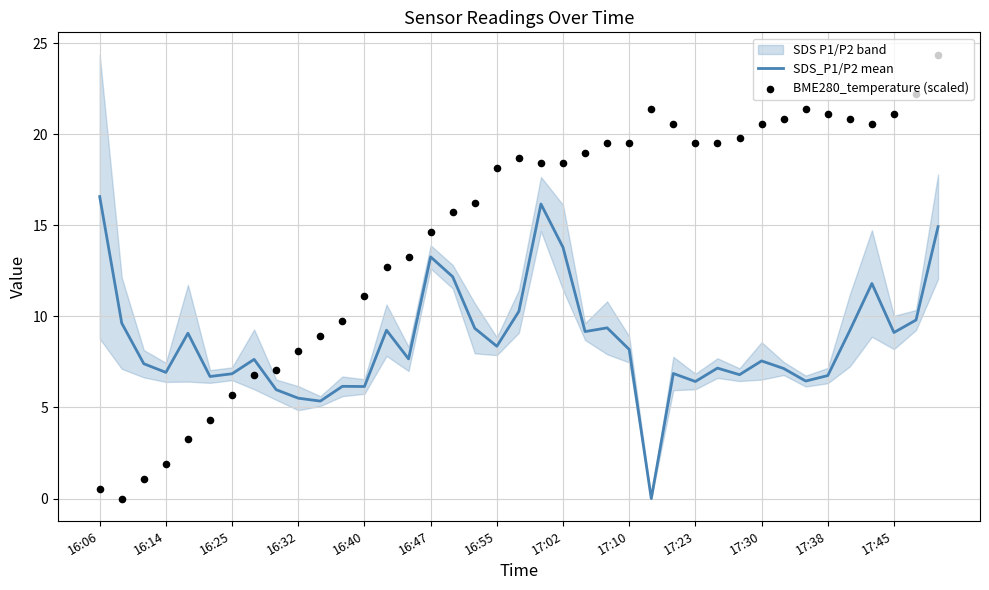

Which series has the largest Y range (max minus min)?

BME280_temperature (scaled)